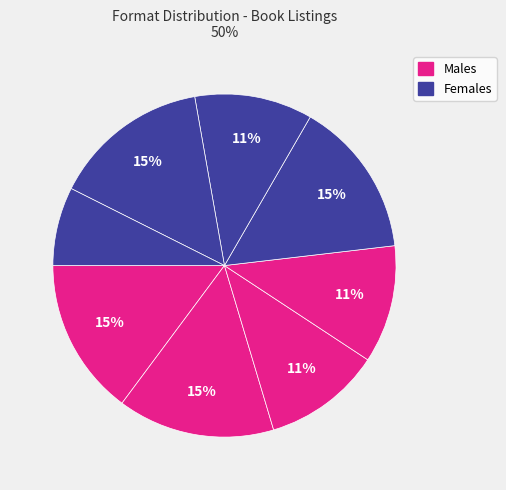

Count the number of slices in the pie.

8